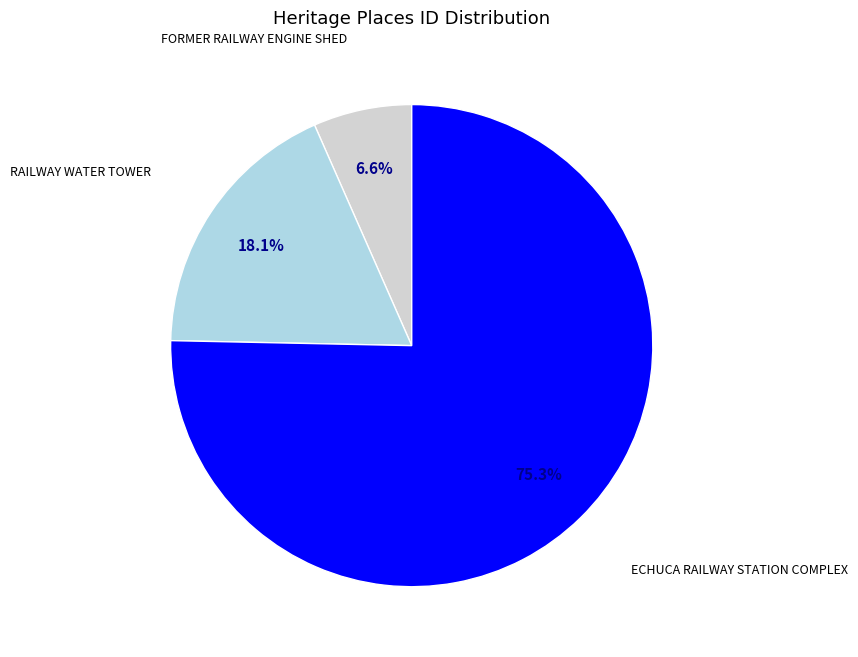

Rank the categories by value from lowest to highest.

FORMER RAILWAY ENGINE SHED, RAILWAY WATER TOWER, ECHUCA RAILWAY STATION COMPLEX